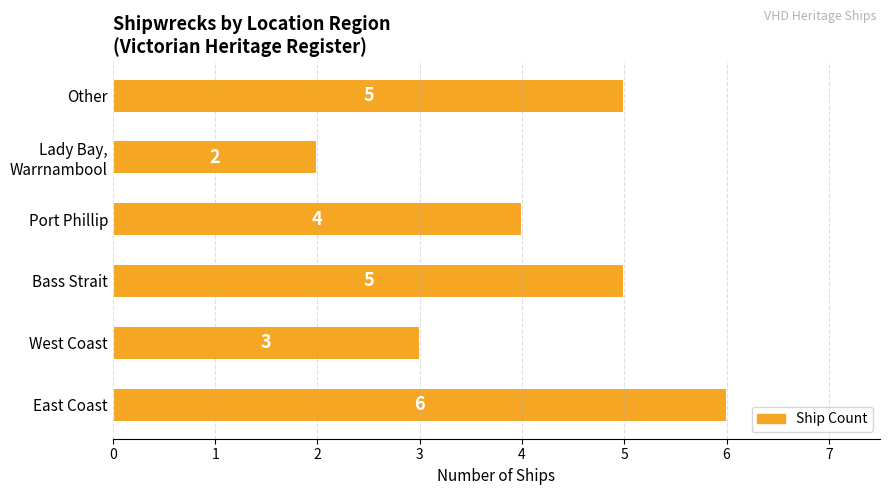

Reading top to bottom, transcribe all the data shown in this chart.

5	2	4	5	3	6